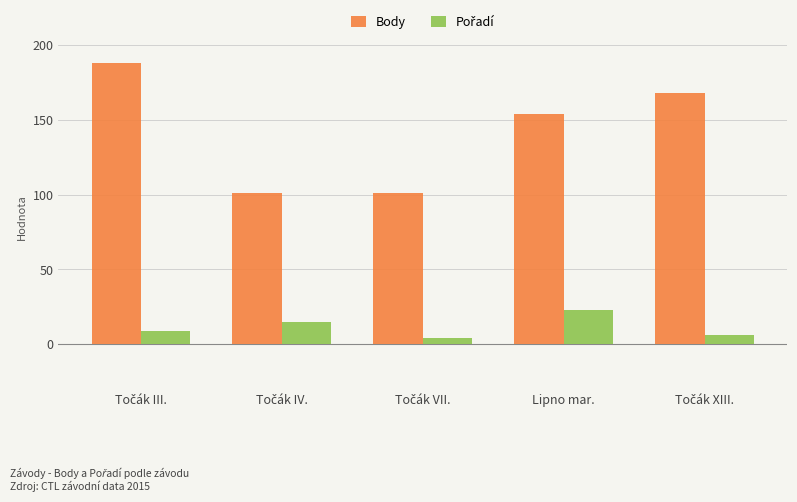

What is the minimum value for Body?

101